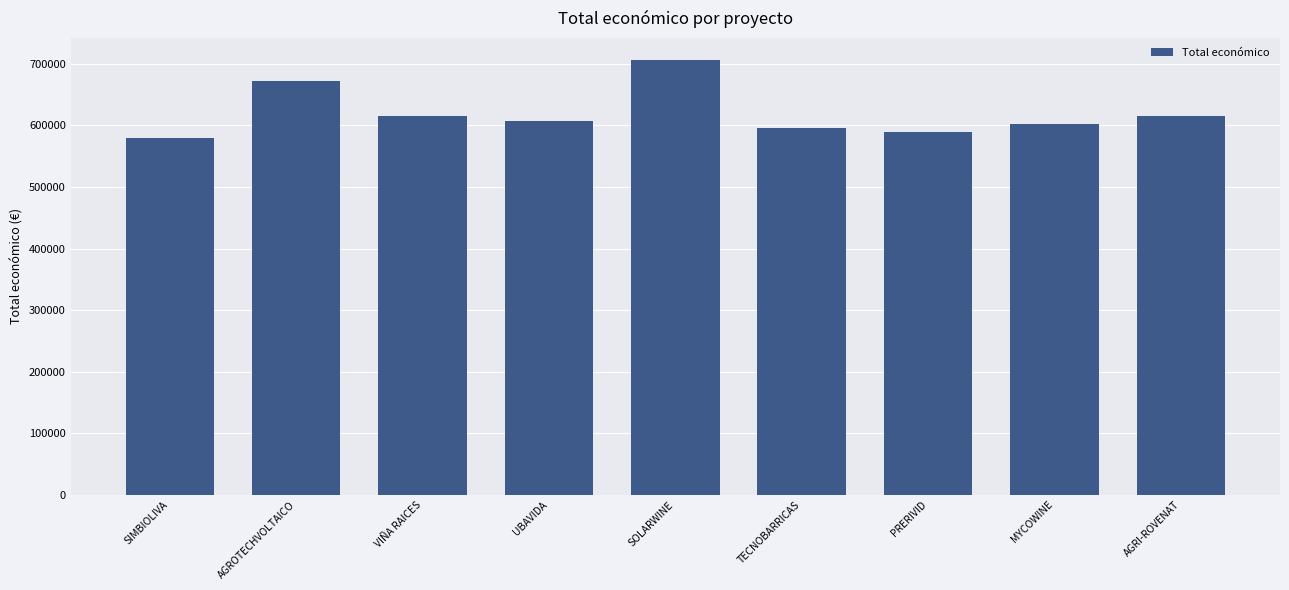

The chart shows a value of 801738.6 at PRERIVID. True or false?

False